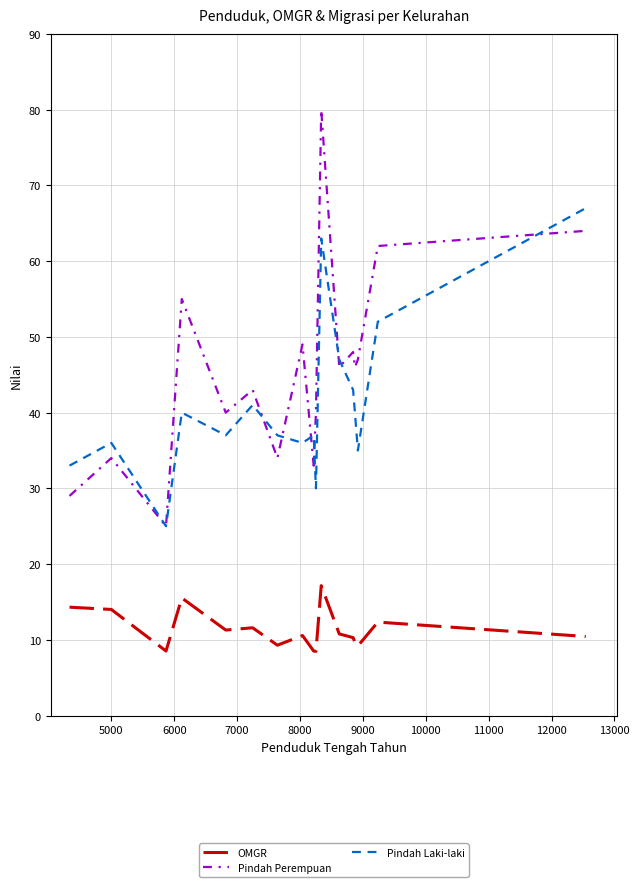

What is the minimum value for Pindah Laki-laki?

25.0